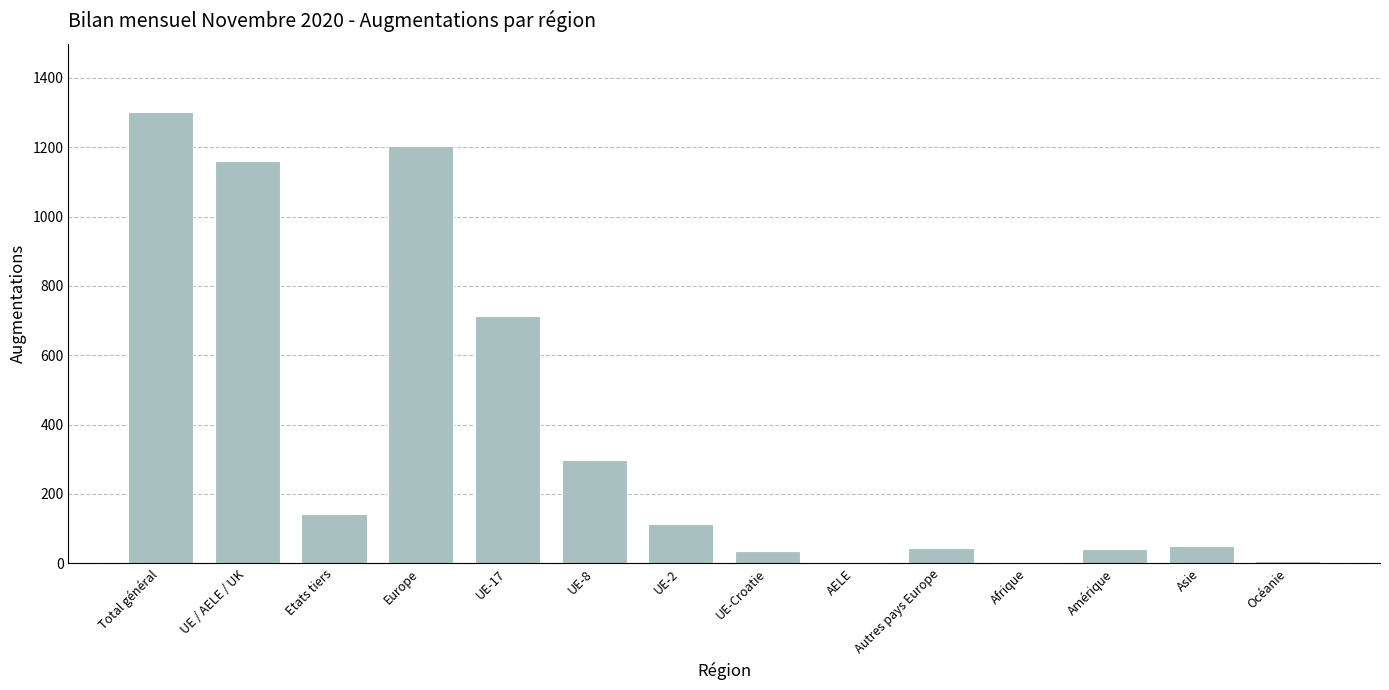

What is the average value?

365